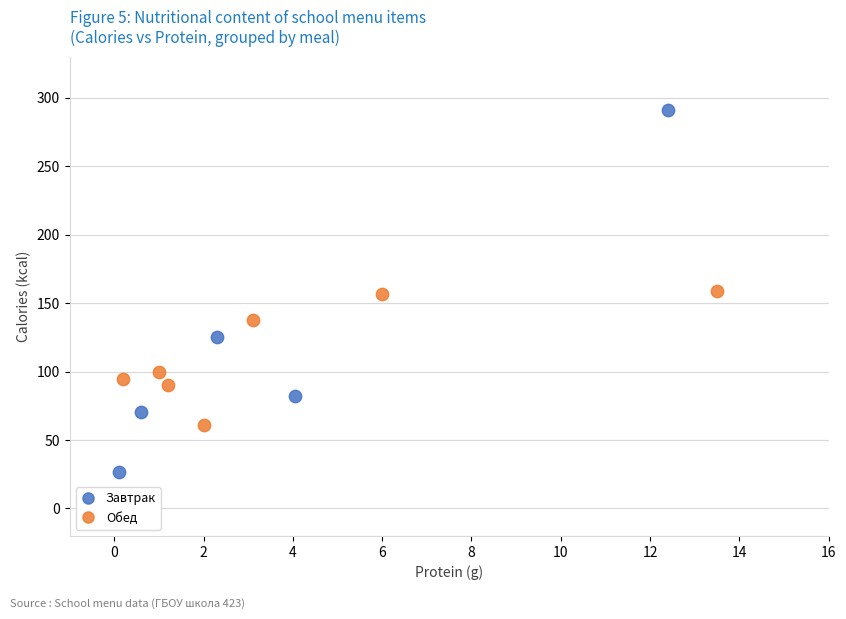

Which series has the widest spread of Y values?

Завтрак